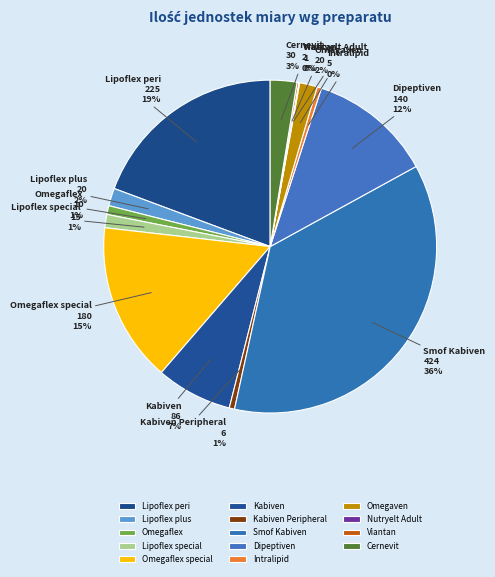

Is there any slice that represents more than half of the pie?

No